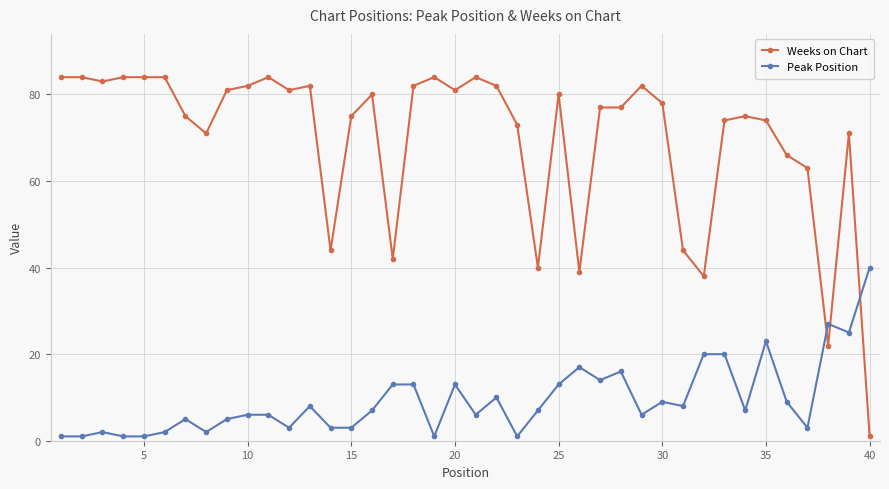

List the series in order of their overall mean, highest first.

Weeks on Chart, Peak Position